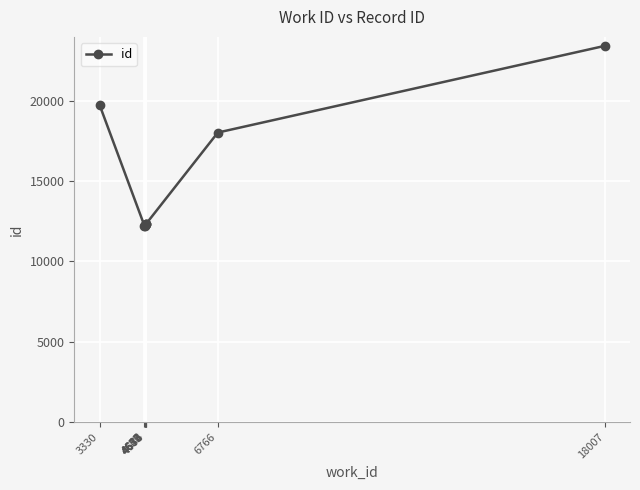

What is the sum of the values at 6766 and 4652?

30241